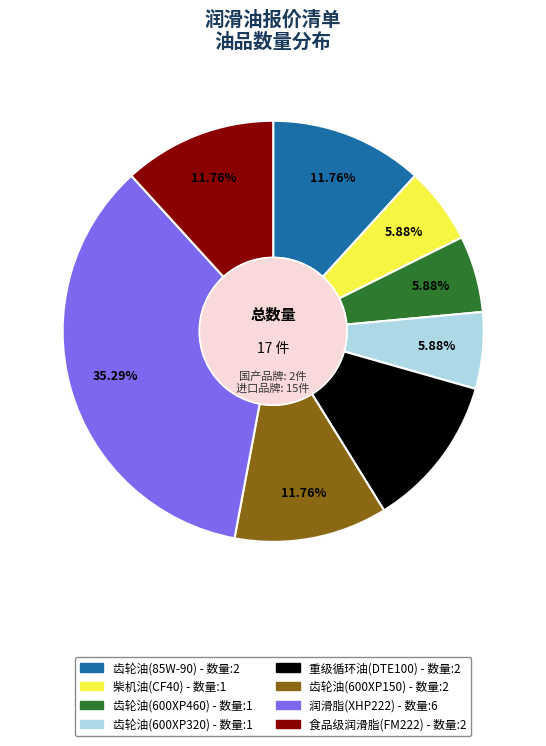

How much of the chart is everything except 食品级润滑脂(FM222)?

88.2%